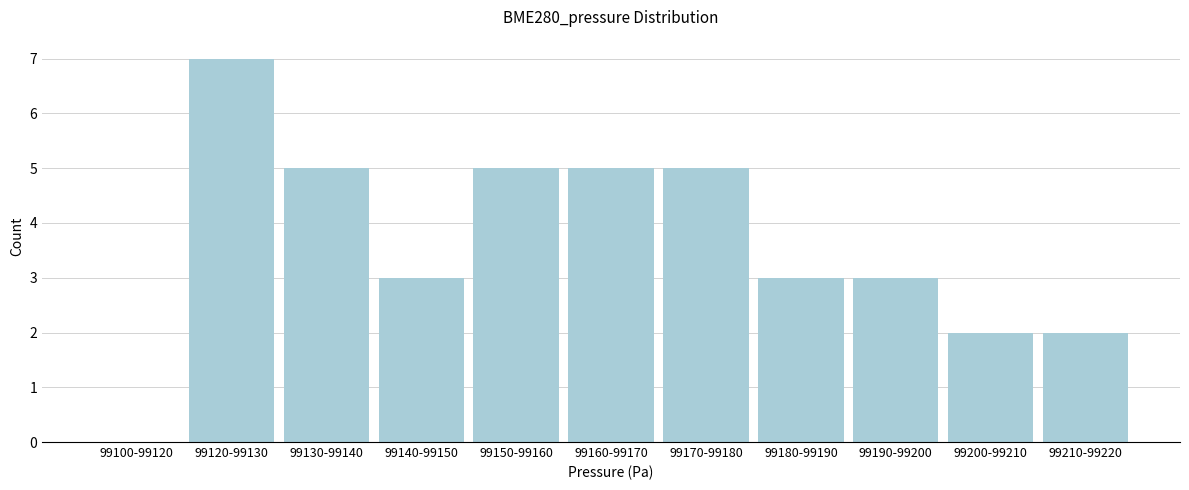

Reading left to right, transcribe all the data shown in this chart.

99100-99120=0	99120-99130=7	99130-99140=5	99140-99150=3	99150-99160=5	99160-99170=5	99170-99180=5	99180-99190=3	99190-99200=3	99200-99210=2	99210-99220=2